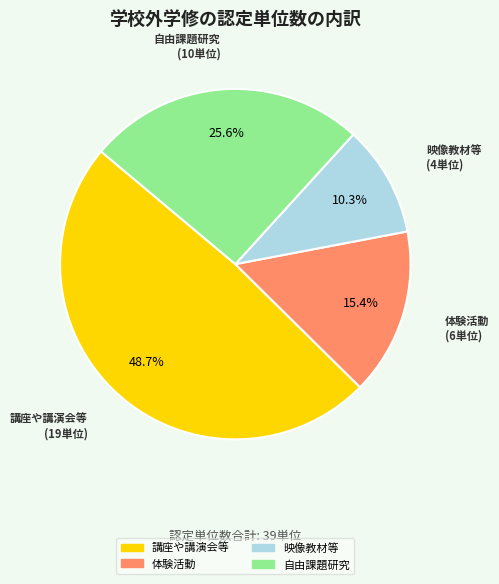

To the nearest percent, what is the combined percentage of 自由課題研究 and 講座や講演会等?

74%